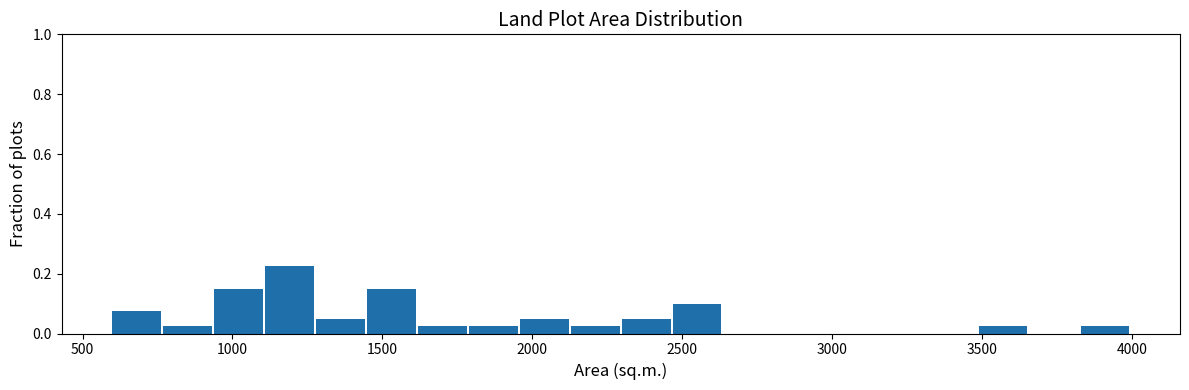

Read against the x-axis, roughly where is the centre of the tallest bar?

1200